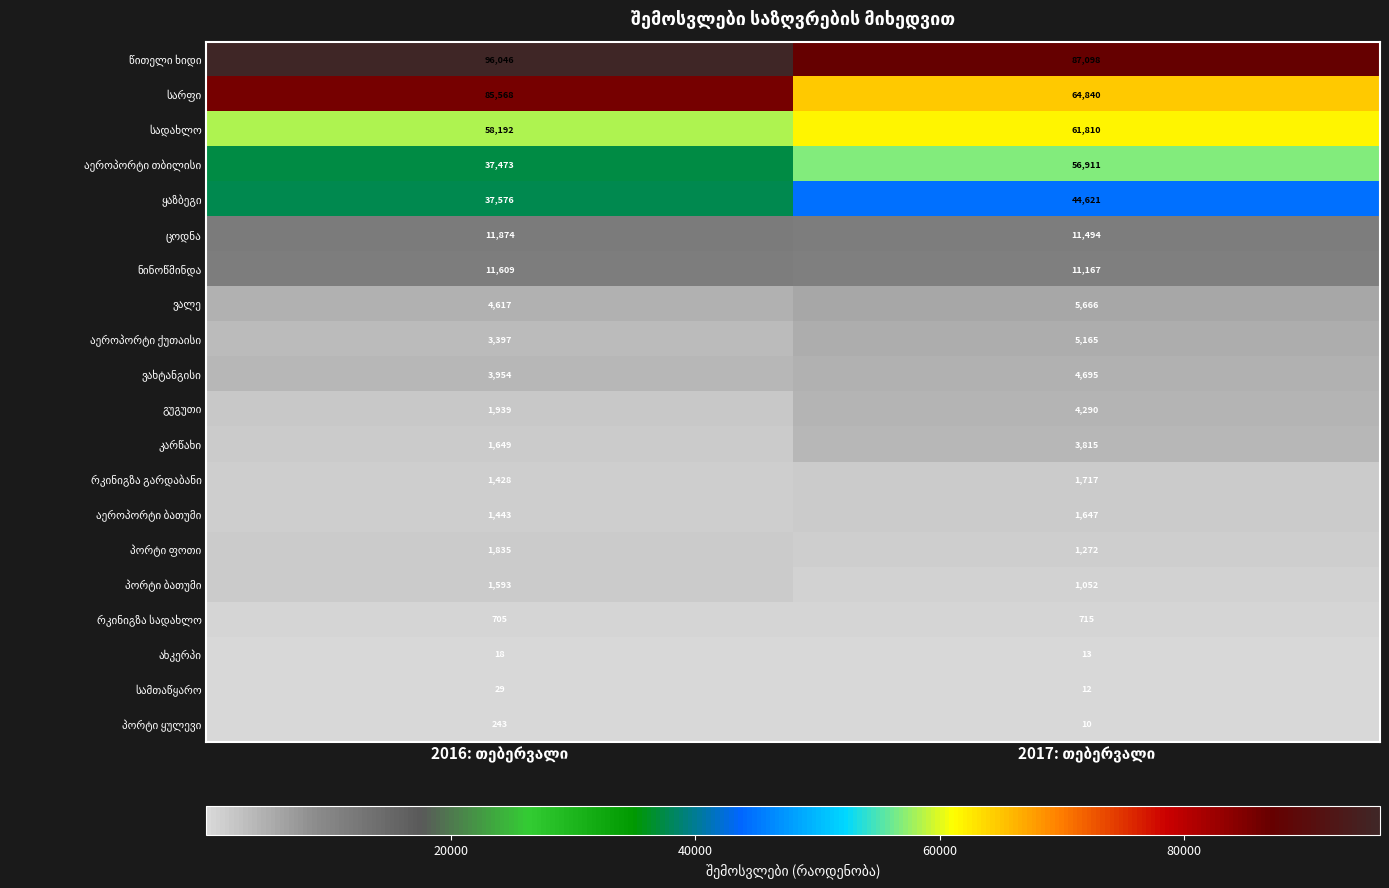

What is the minimum value shown in the chart?

10